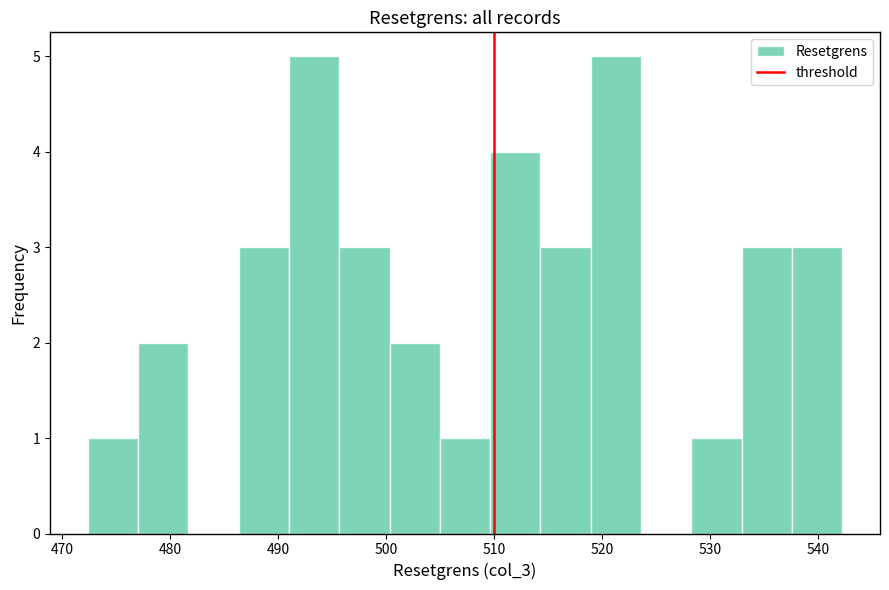

Reading left to right, transcribe this chart: for each bar, give the range it covers on the x-axis and its height. Neither the bar edges nor the heights are printed on the chart, so give them approximately, as read against the axes.

472 to 477: 1
477 to 482: 2
482 to 486: 0
486 to 491: 3
491 to 496: 5
496 to 500: 3
500 to 505: 2
505 to 510: 1
510 to 514: 4
514 to 519: 3
519 to 524: 5
524 to 528: 0
528 to 533: 1
533 to 538: 3
538 to 542: 3